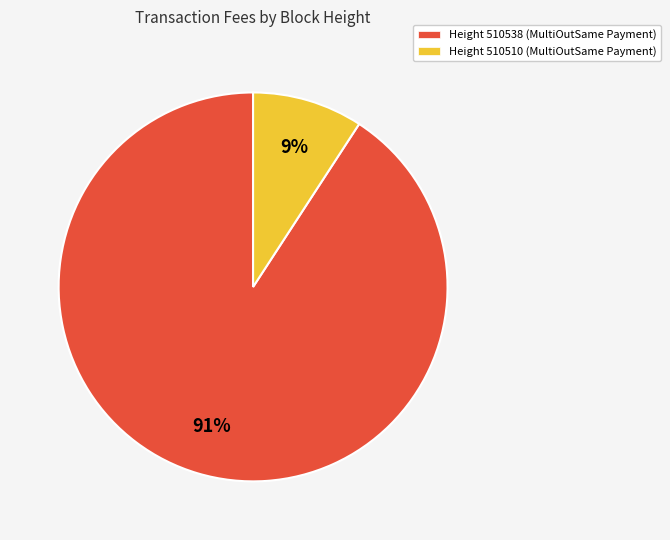

How many slices are in this pie chart?

2